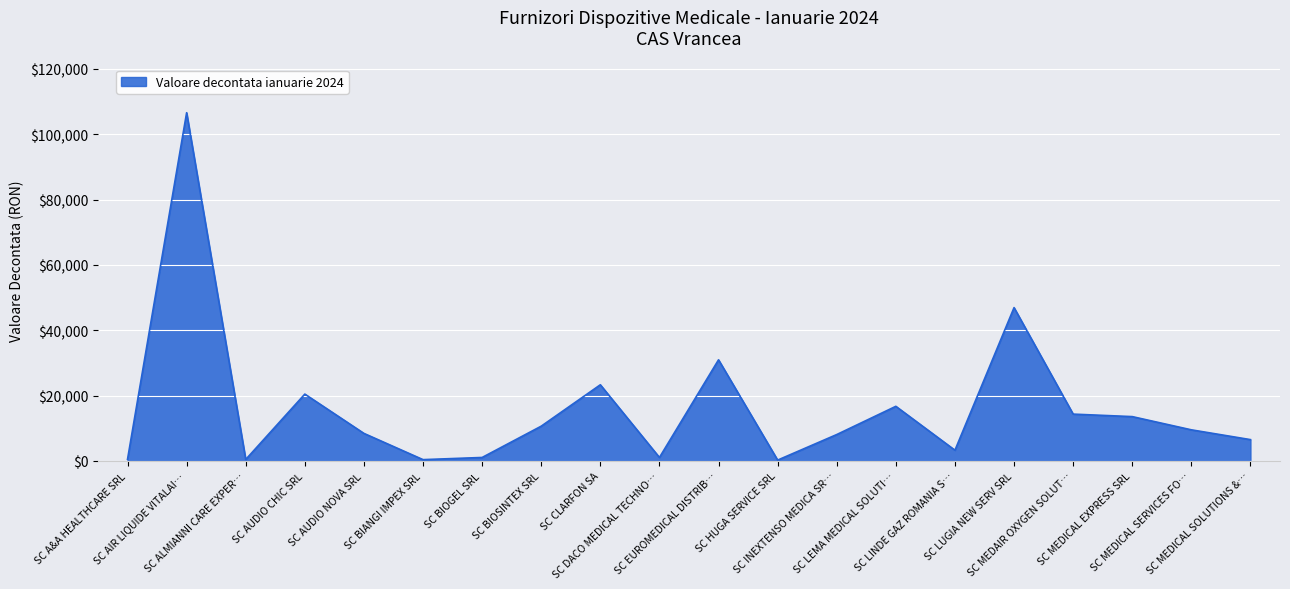

What is the greatest value displayed?

106565.2